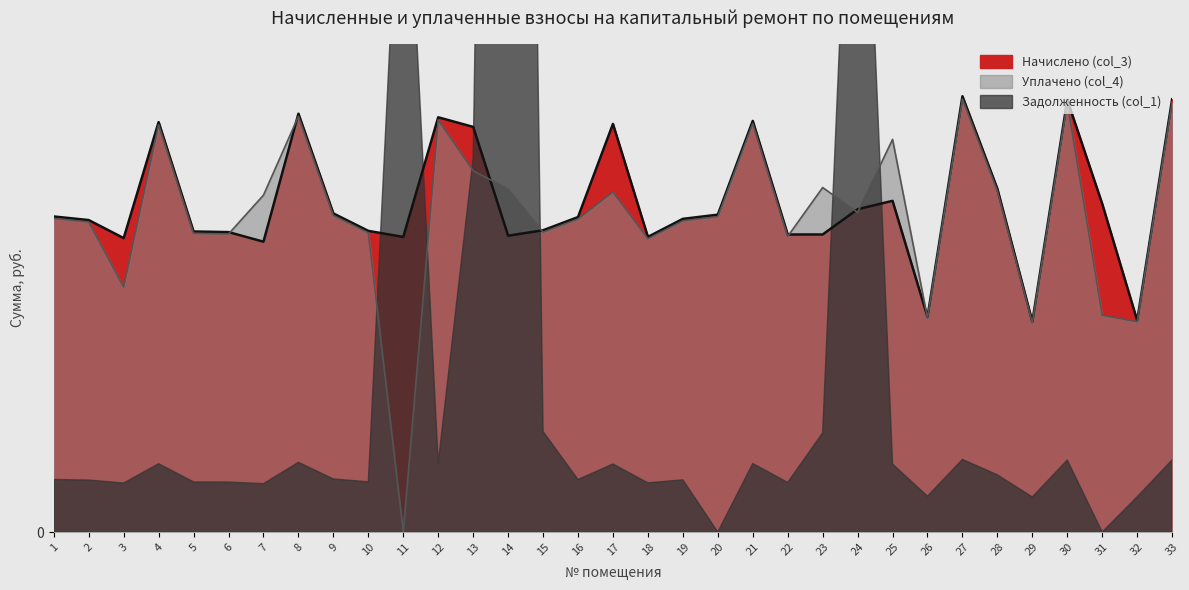

Which series has the widest spread of values?

Уплачено (col_4)